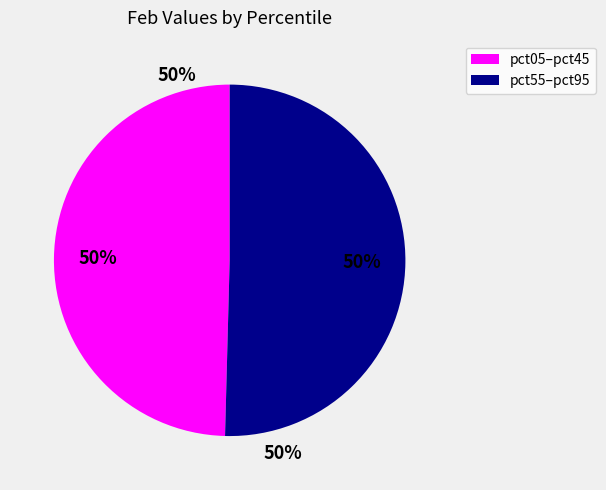

Is there any slice that represents more than half of the pie?

No